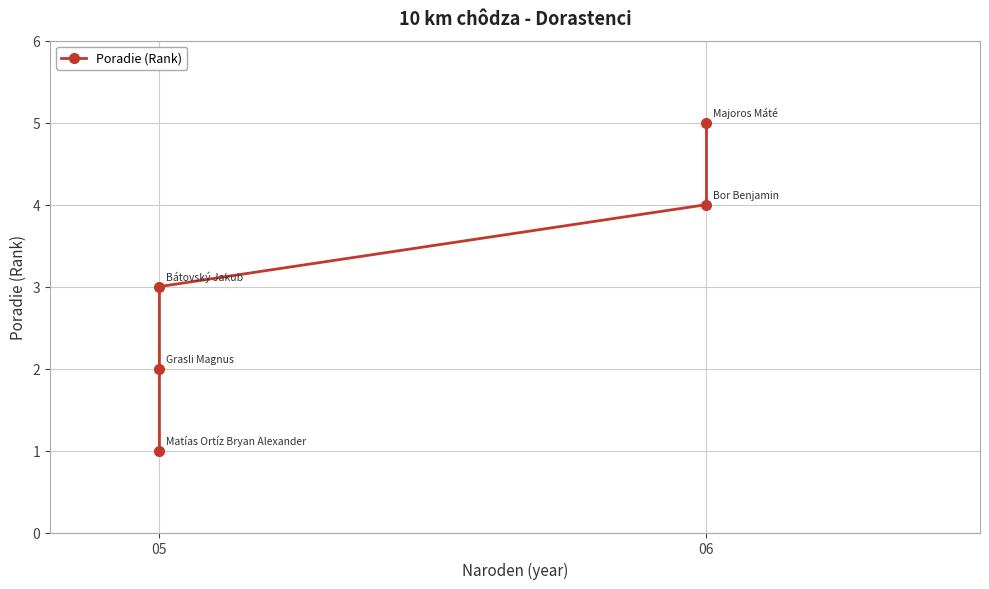

The value at 05 is 3. True or false?

False